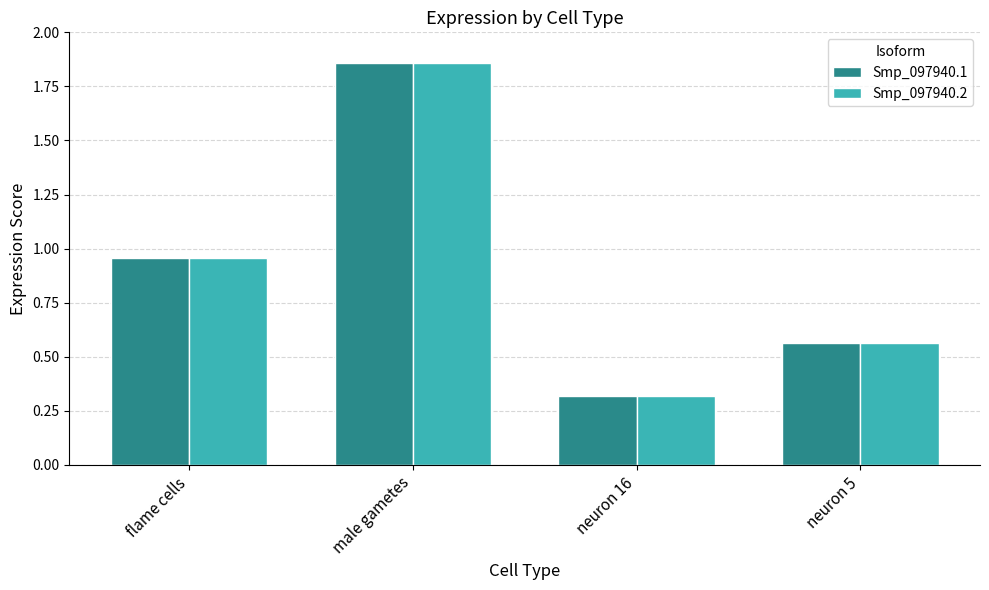

Are the bars grouped side by side (vs. stacked)?

Yes